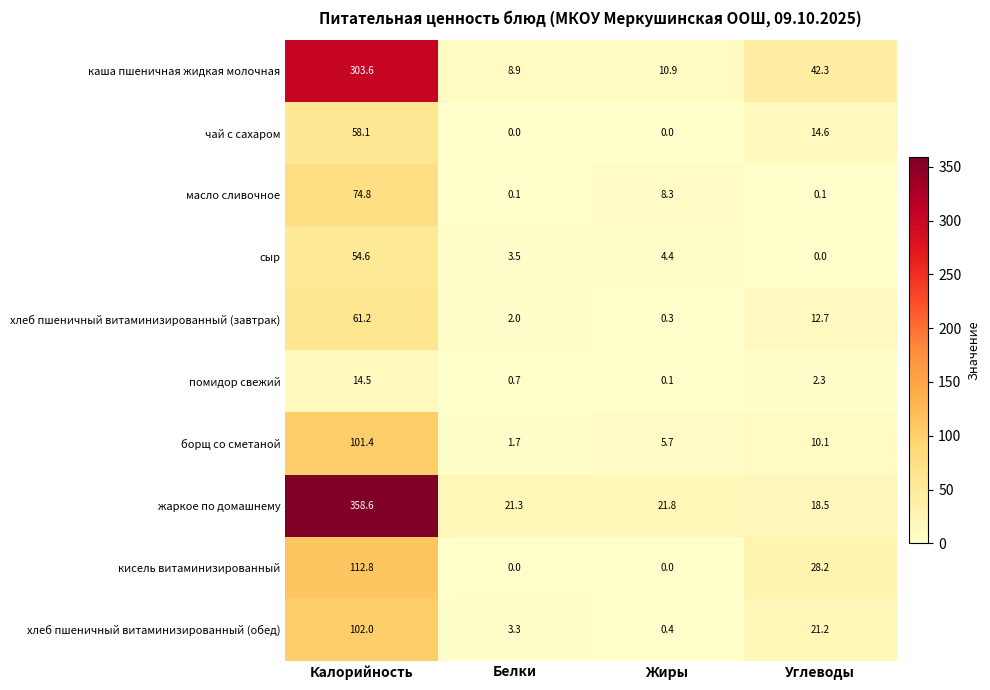

At which label is борщ со сметаной closest to 51?

Углеводы